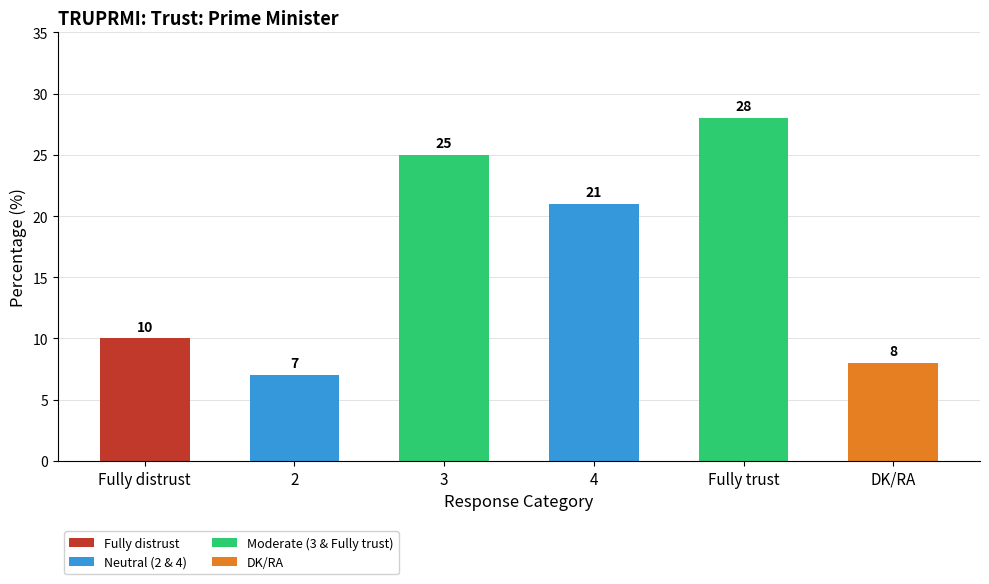

Which has a higher value, 4 or 3?

3